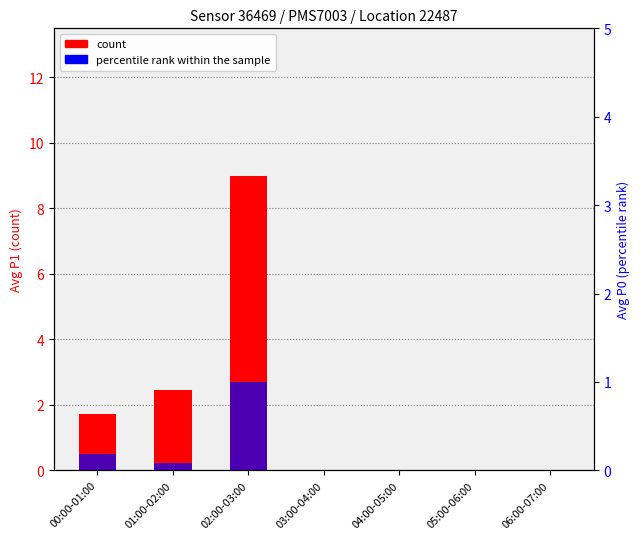

Reading right to left, transcribe all the data shown in this chart.

count (P1 avg): 06:00-07:00=0.0	05:00-06:00=0.0	04:00-05:00=0.0	03:00-04:00=0.0	02:00-03:00=9.0	01:00-02:00=2.5	00:00-01:00=1.7
percentile rank (P0 avg): 06:00-07:00=0.0	05:00-06:00=0.0	04:00-05:00=0.0	03:00-04:00=0.0	02:00-03:00=1.0	01:00-02:00=0.1	00:00-01:00=0.2